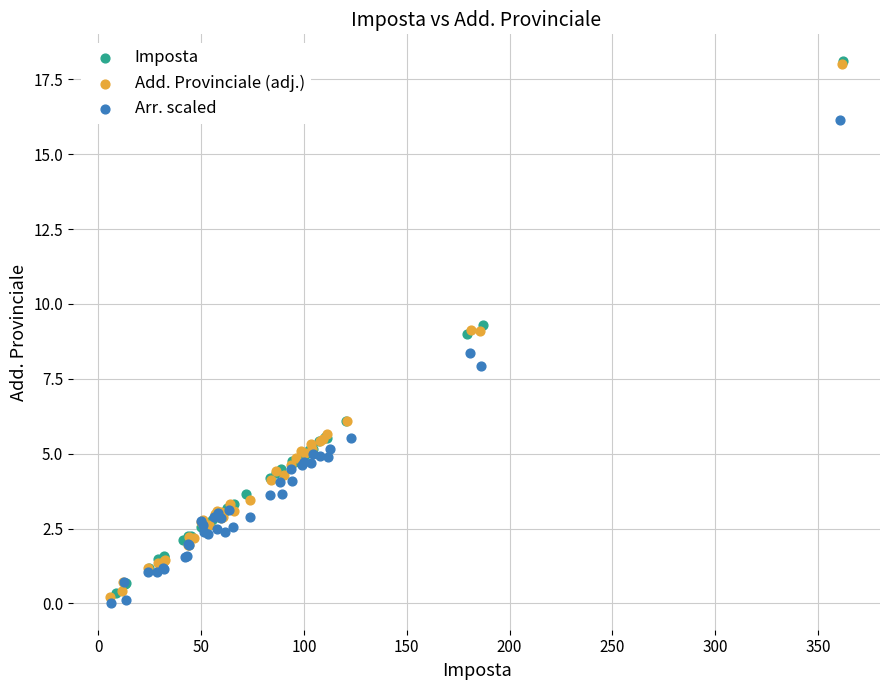

What are all the series names shown in the legend?

Imposta, Add. Provinciale (adj.), Arr. scaled